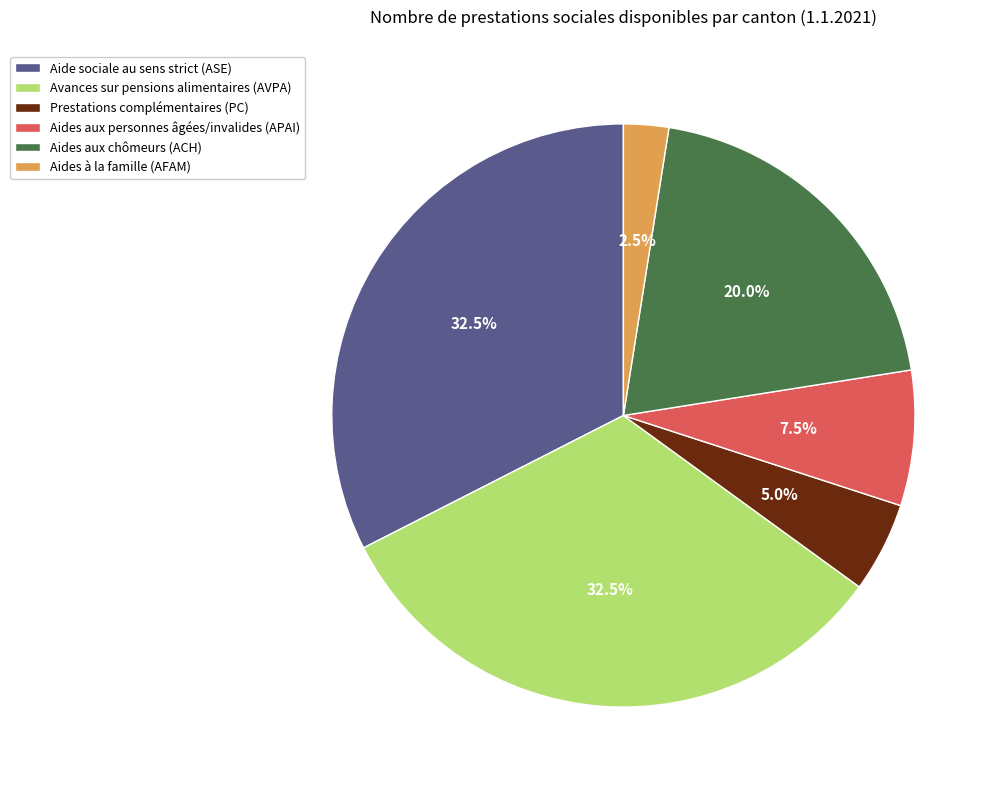

Which category has the smallest portion of the pie?

Aides à la famille (AFAM)